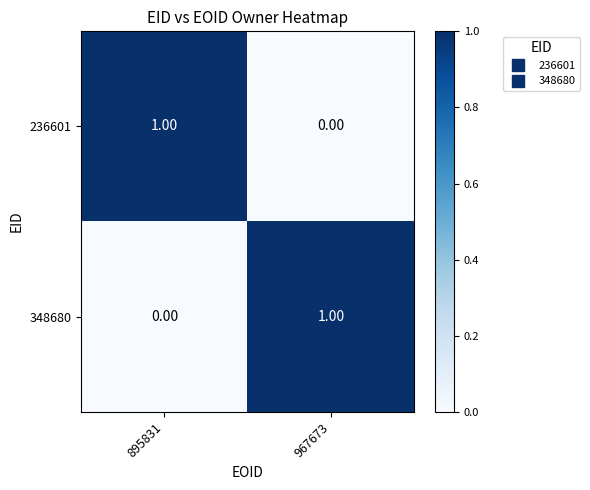

Rank the series at 895831 from lowest to highest value.

348680, 236601